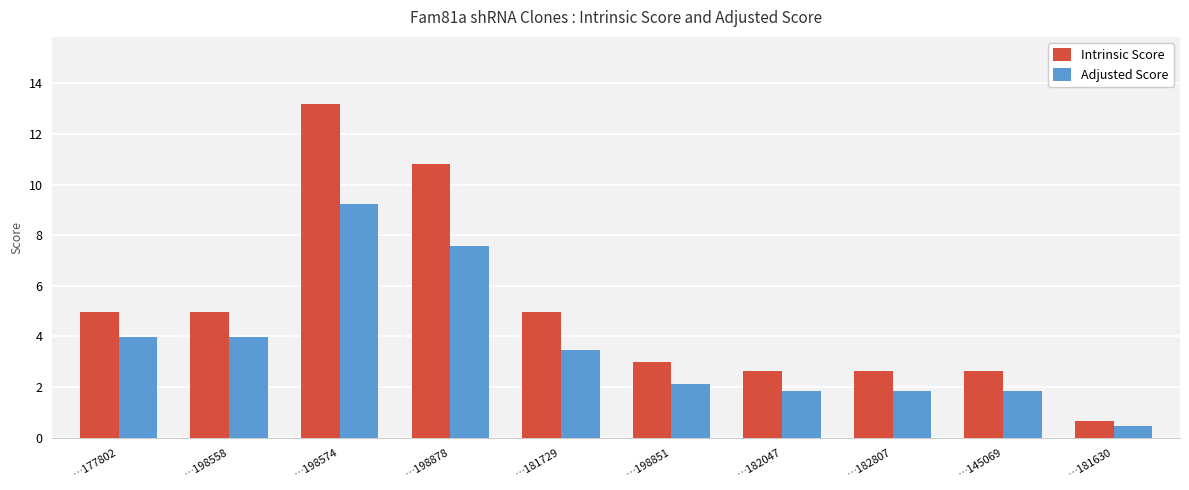

The value of Adjusted Score at …182047 is 1.8. True or false?

True